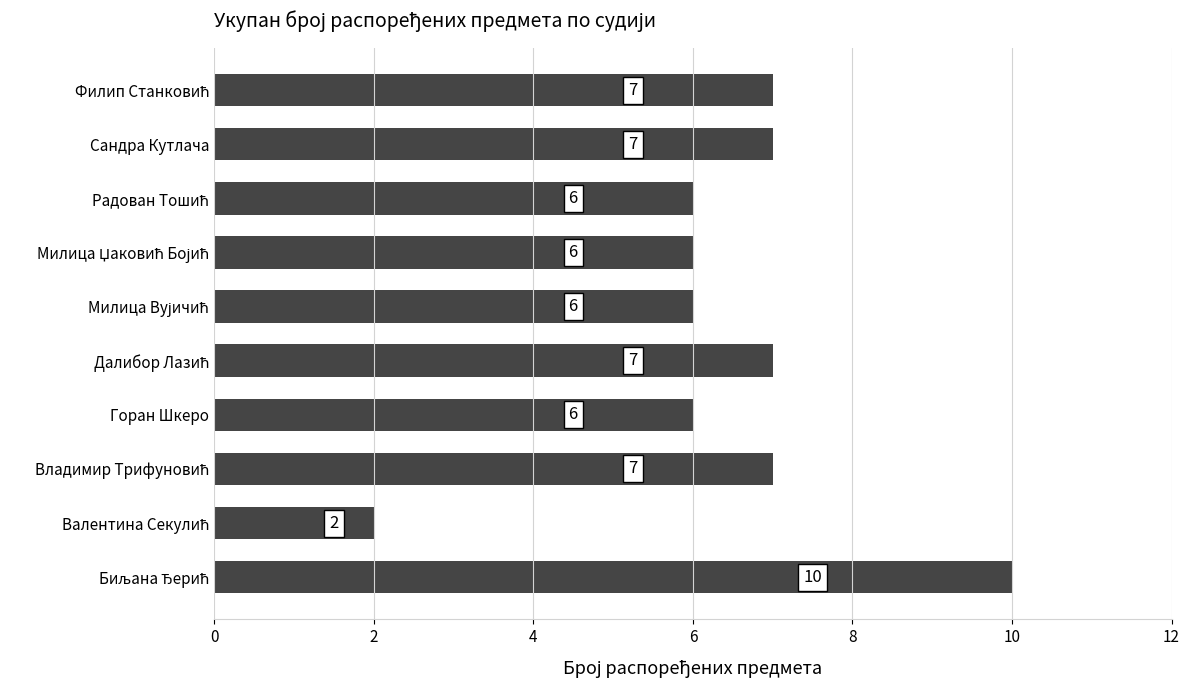

What is the sum of all values?

64